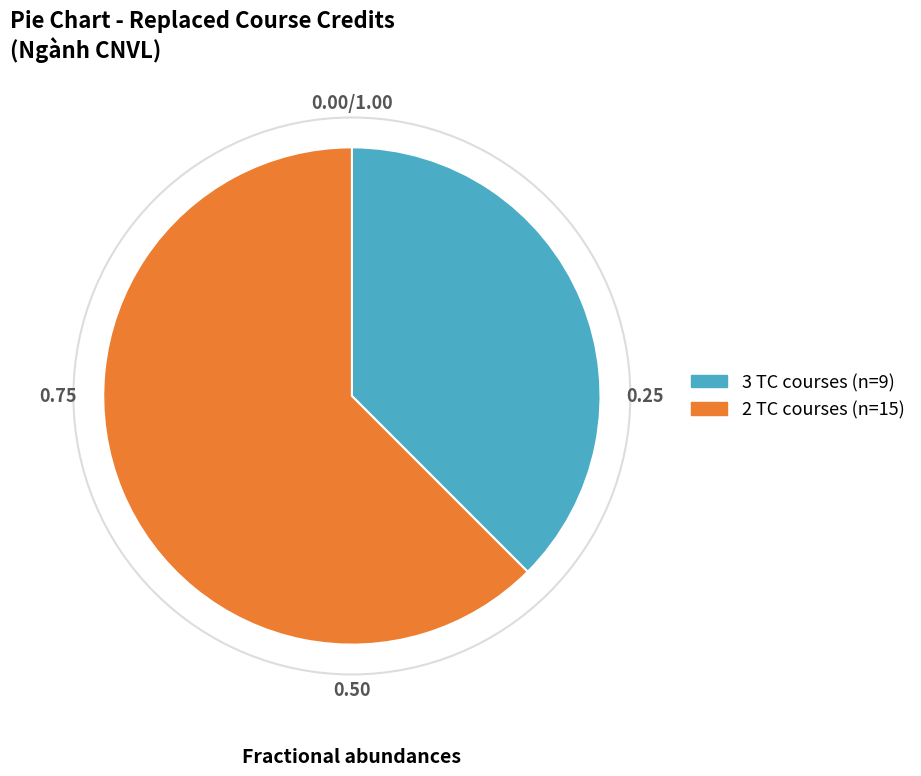

Is there a majority slice in this chart?

Yes